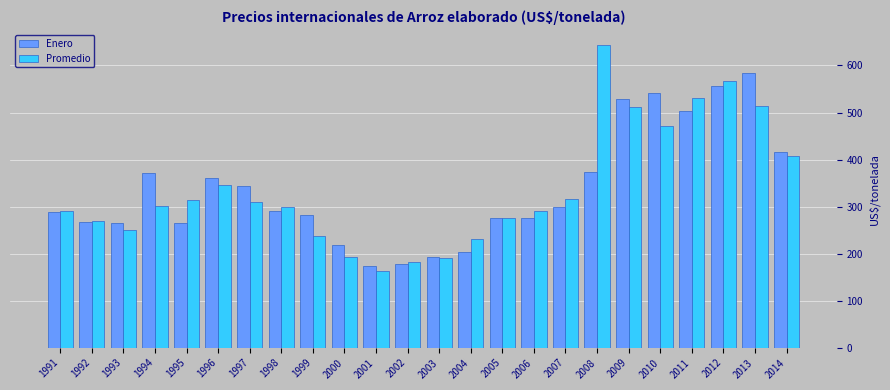

At which category does the chart reach its peak across all series?

2008